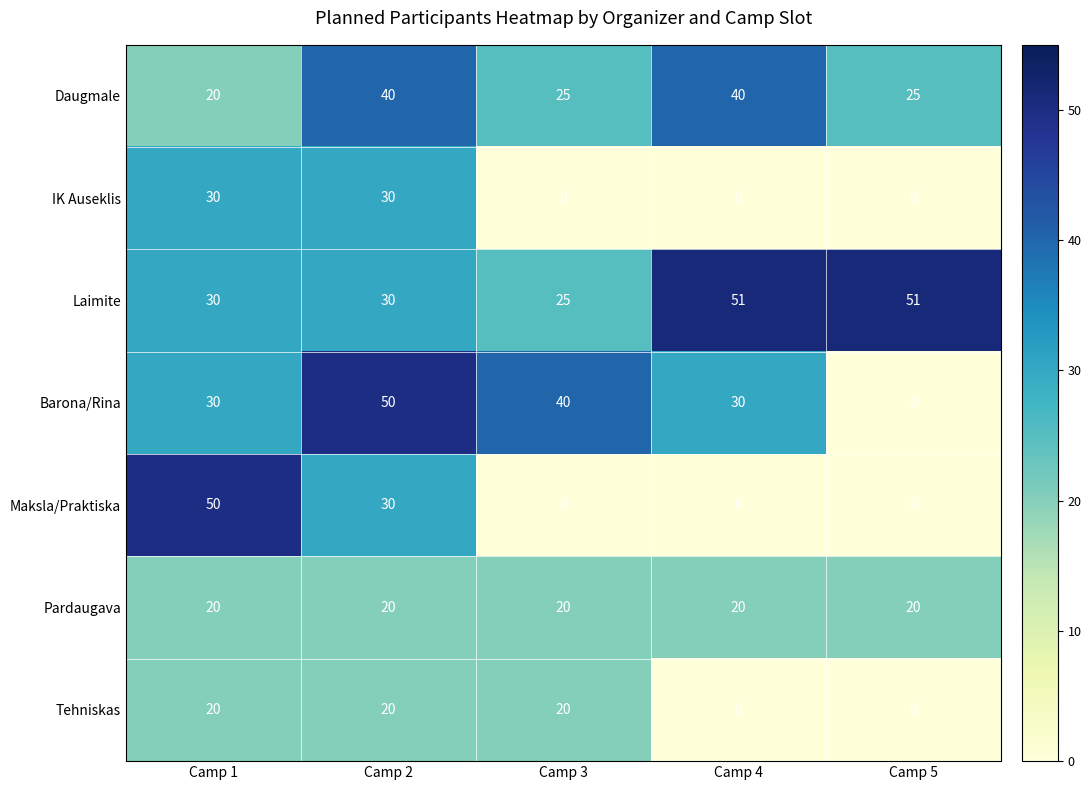

The value of Tehniskas at Camp 3 is 20. True or false?

True